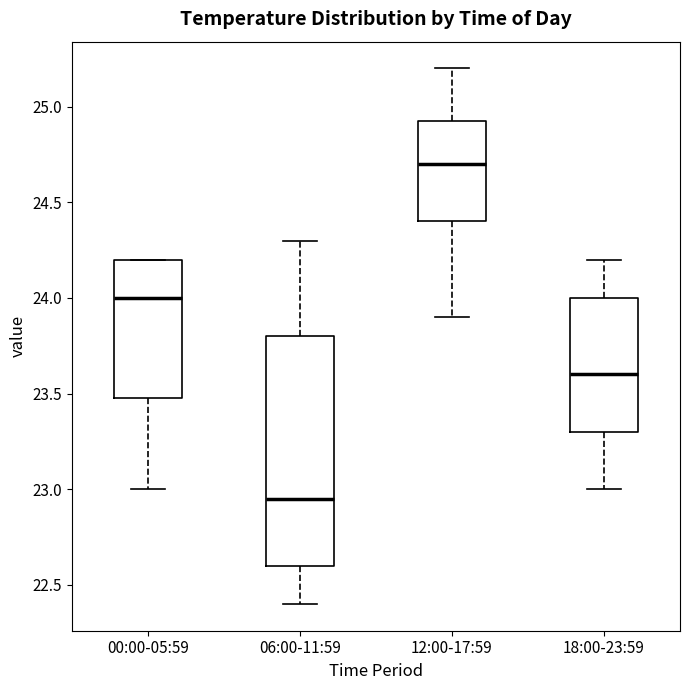

Reading left to right, read every box against the y-axis: the position of its median line, the range the box covers, and the ends of its whiskers. The values are not printed on the chart, so give them approximately, as read against the axis.

00:00-05:59: median 24.00, box 23.50 to 24.20, whiskers 23.00 to 24.20
06:00-11:59: median 22.95, box 22.60 to 23.80, whiskers 22.40 to 24.30
12:00-17:59: median 24.70, box 24.40 to 24.95, whiskers 23.90 to 25.20
18:00-23:59: median 23.60, box 23.30 to 24.00, whiskers 23.00 to 24.20